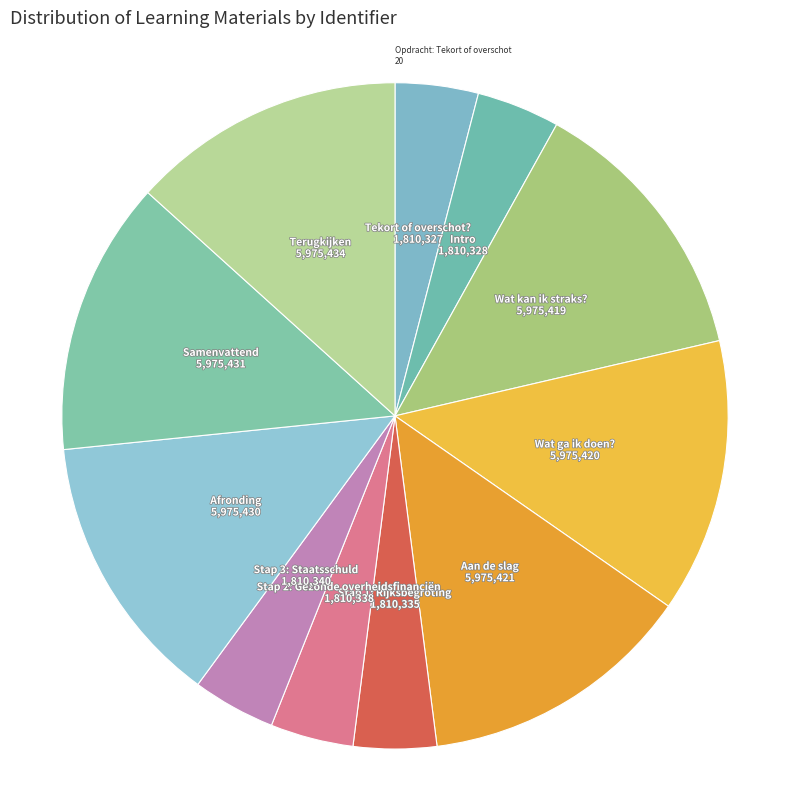

The Aan de slag slice represents 1% of the pie. True or false?

False